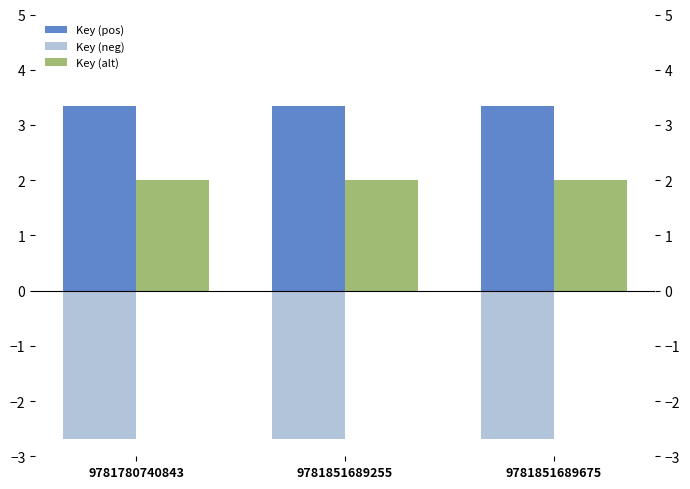

Is it true that Key (neg) equals -2.7 at 9781780740843?

True